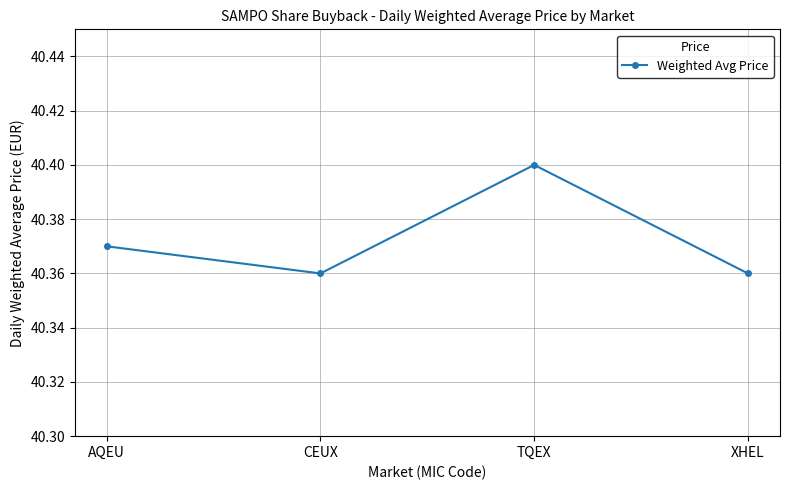

What is the label of the 4th point from the right?

AQEU